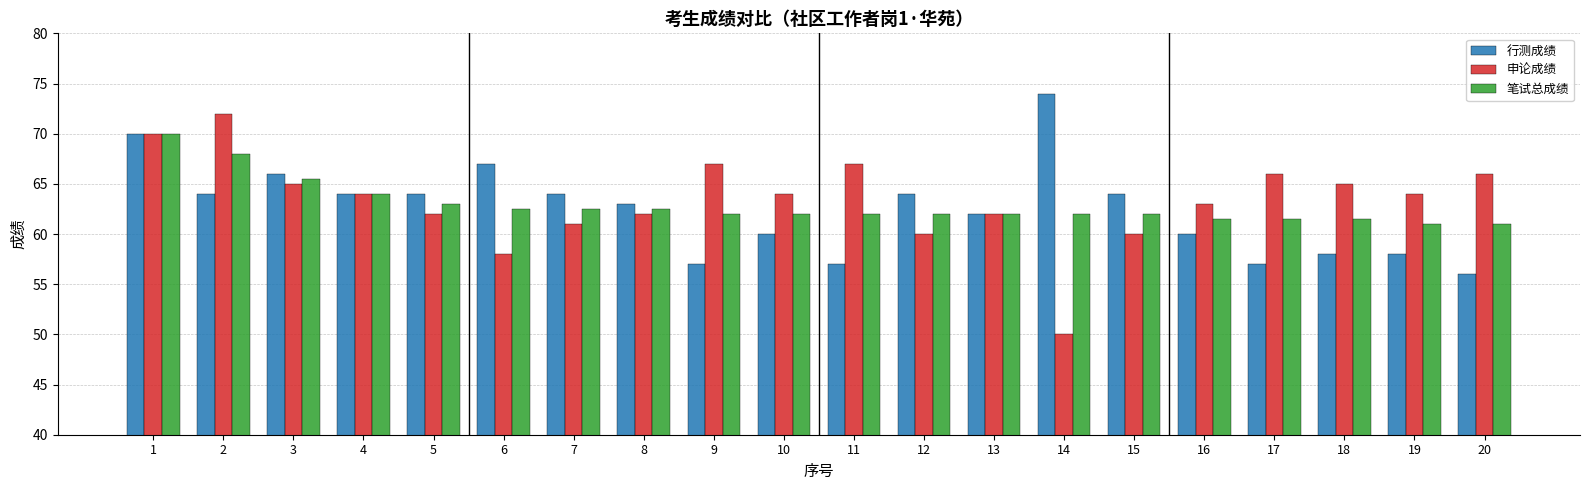

What is the sum of all 行测成绩 values?

1249.0